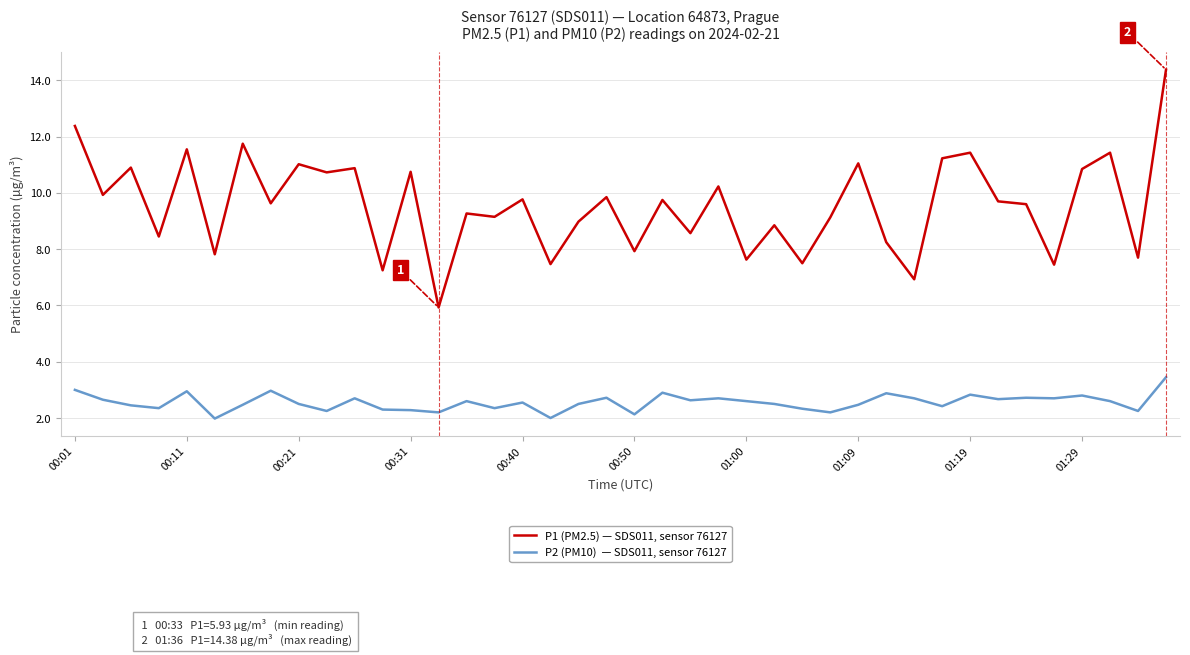

What is the greatest value displayed?

14.4